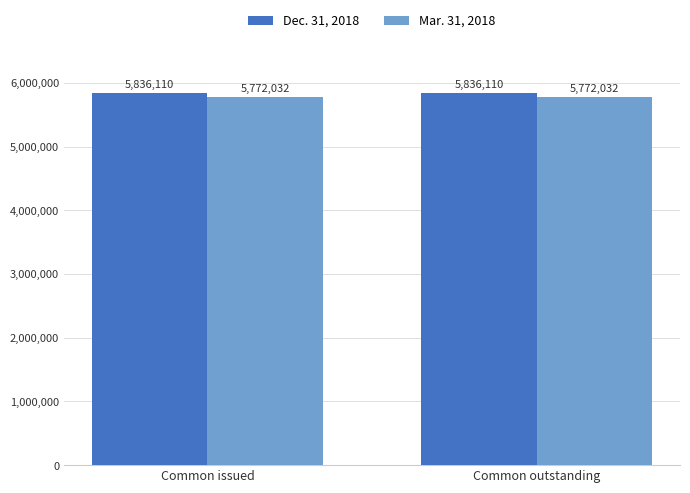

Rank the series by their average value, from highest to lowest.

Dec. 31, 2018, Mar. 31, 2018